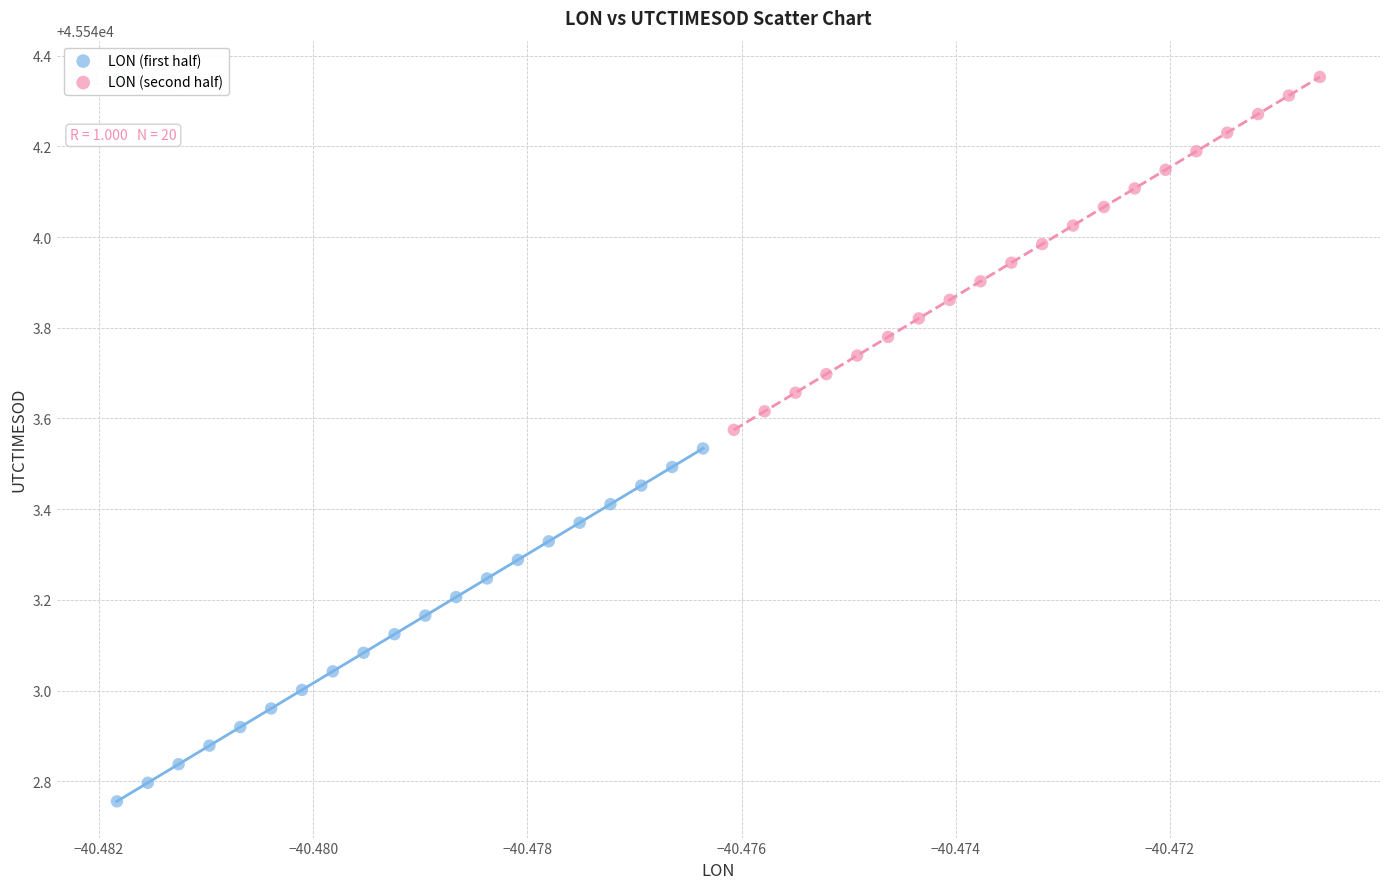

Which series reaches the minimum Y coordinate?

LON (first half)